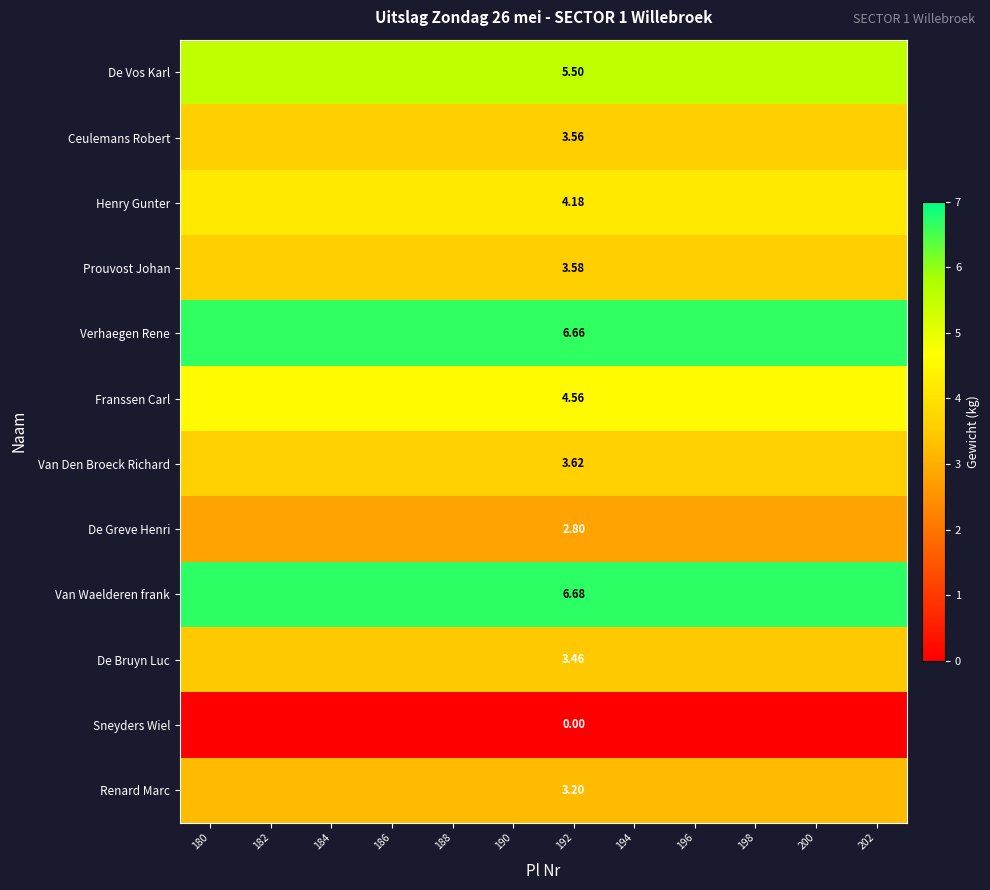

What is the total value across all series at 190?

47.8